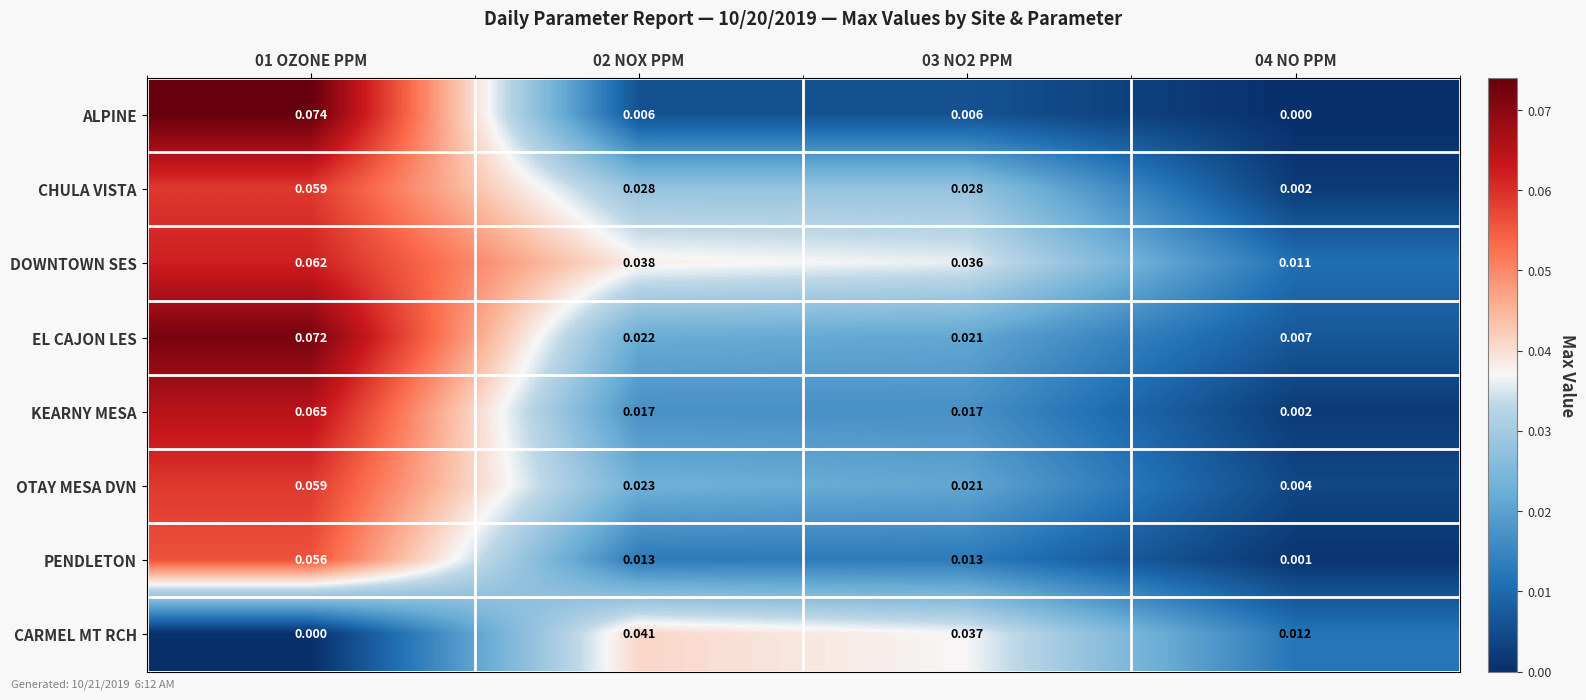

Is the value of EL CAJON LES at 04 NO PPM greater than the value of CARMEL MT RCH at 01 OZONE PPM?

Yes